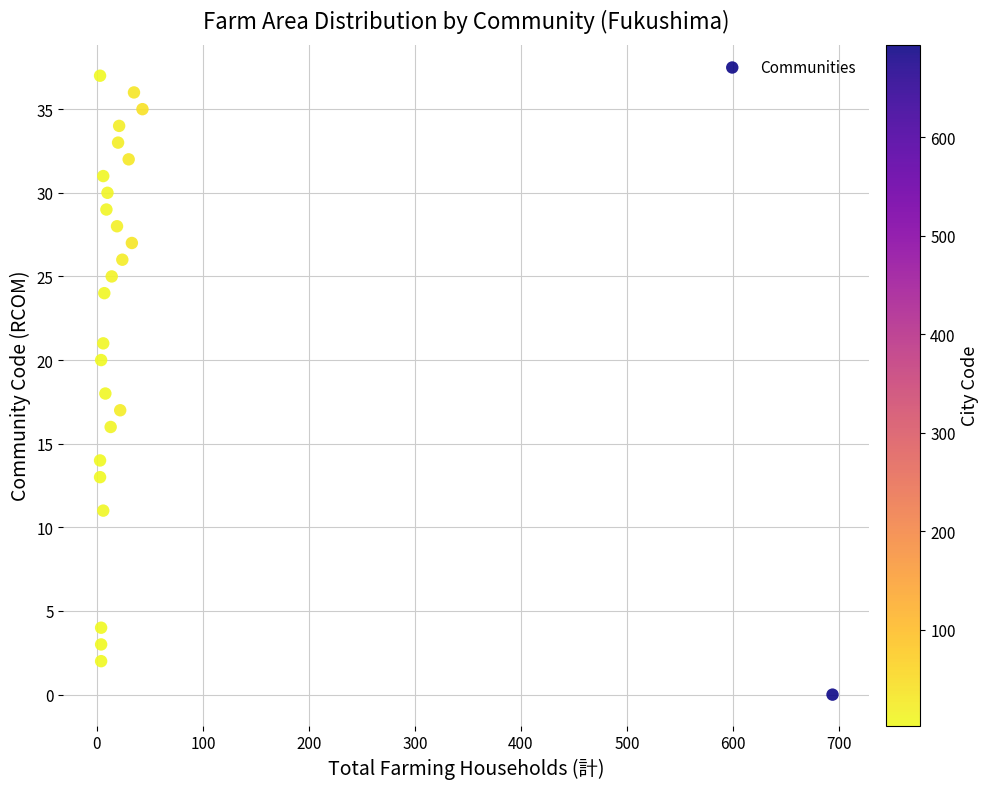

What is the range of Y values (max minus min)?

37